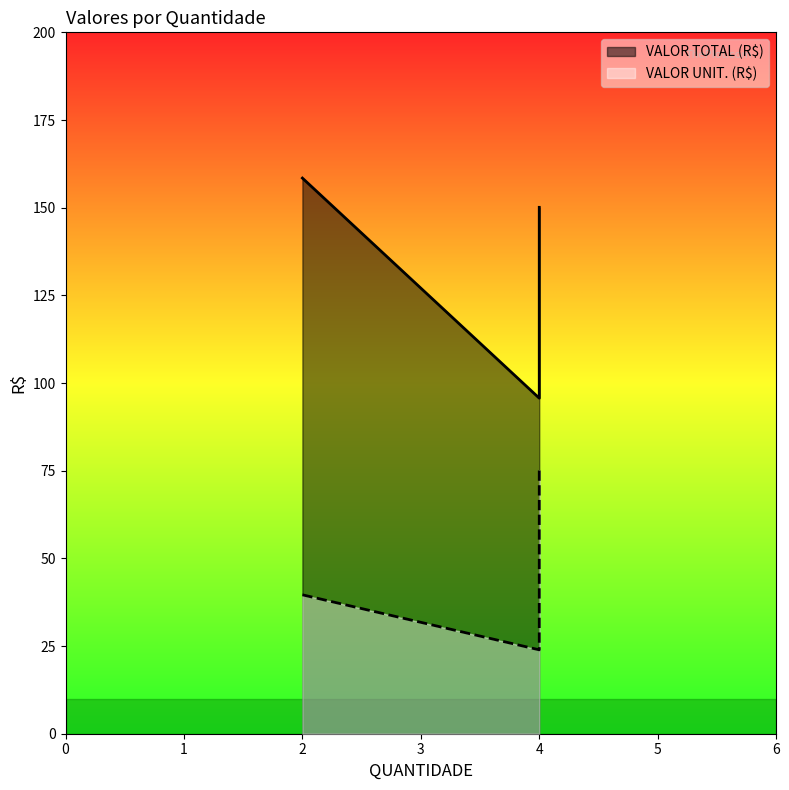

Reading left to right, what are all the values shown in this chart?

VALOR TOTAL (R$): 158.4	95.7	150.1
VALOR UNIT. (R$): 39.6	23.9	75.0